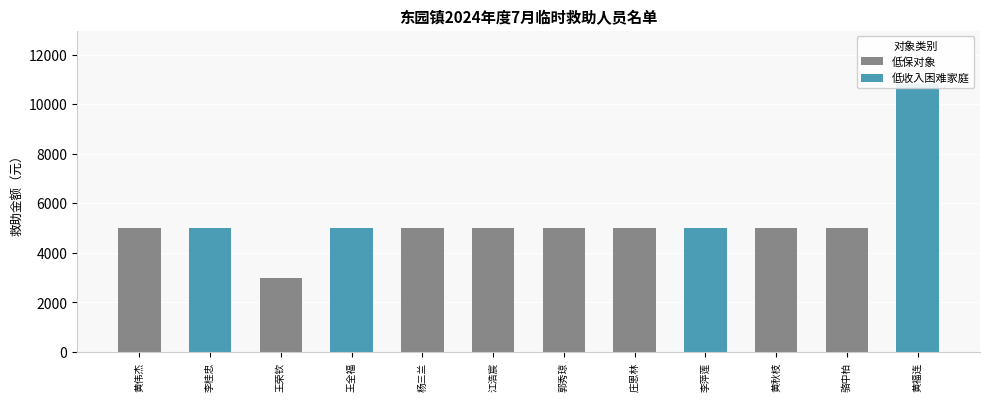

What position from the left is 李萍莲?

9